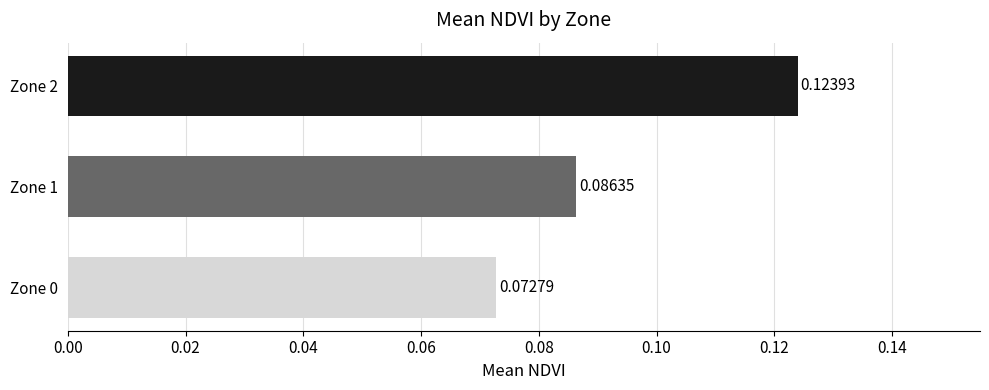

Between Zone 2 and Zone 1, which is larger?

Zone 2